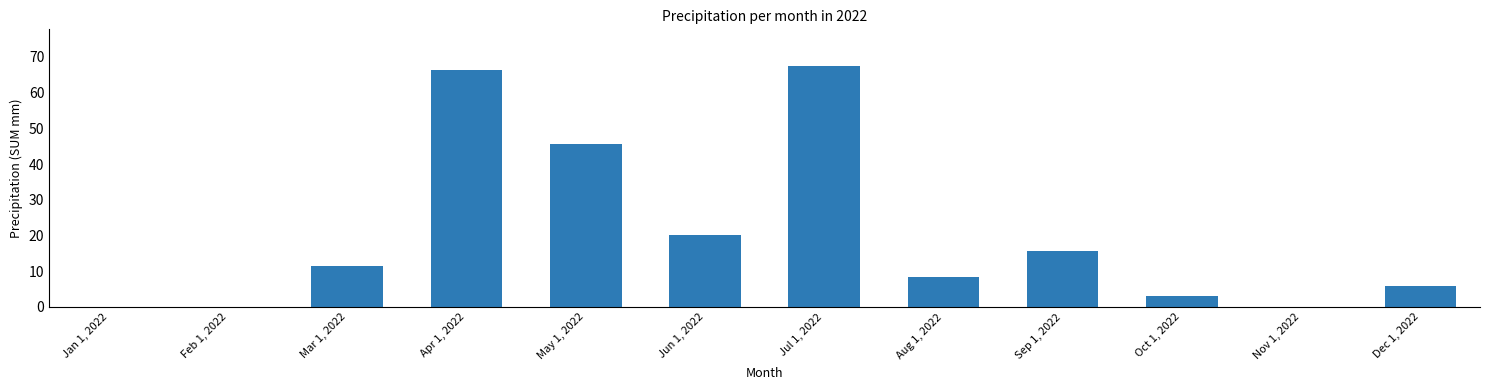

What is the change in value from May 1, 2022 to Aug 1, 2022?

-37.2